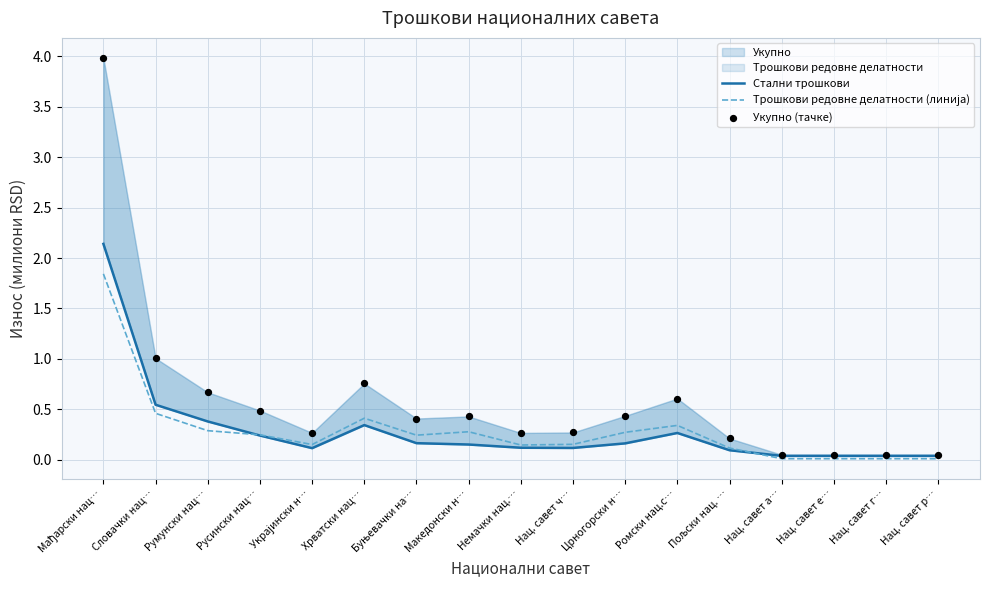

Which series contains the lowest Y value?

Трошкови редовне делатности (линија)